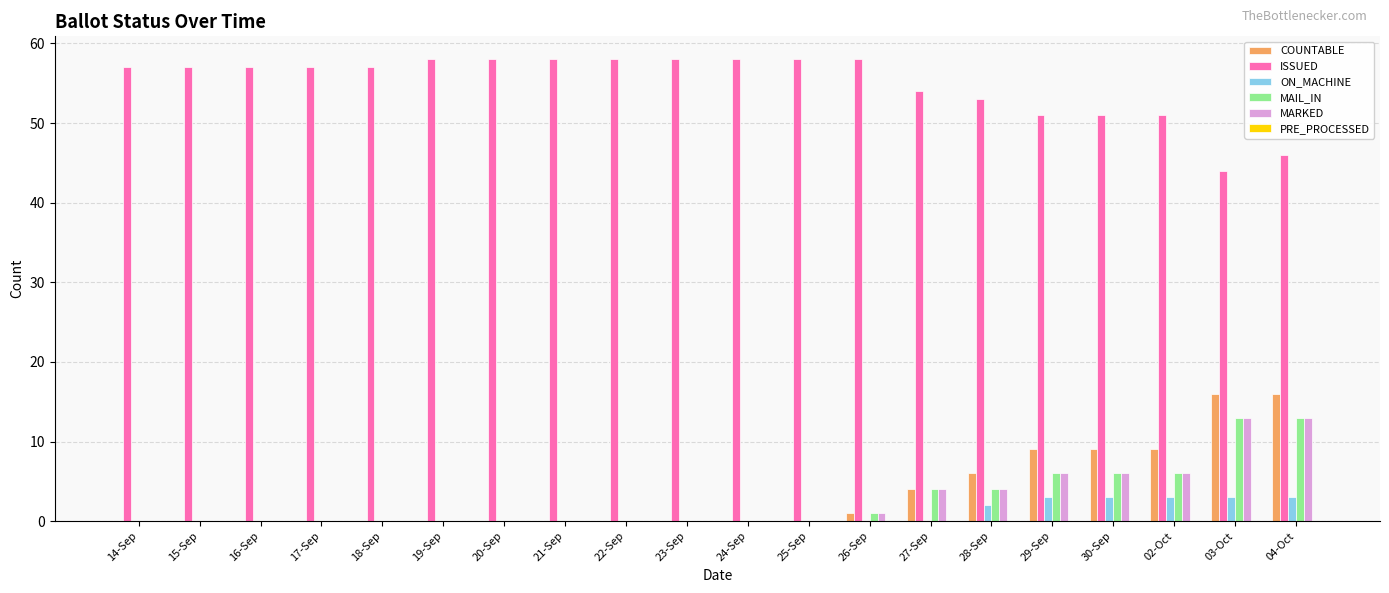

How many distinct data groups are displayed?

5